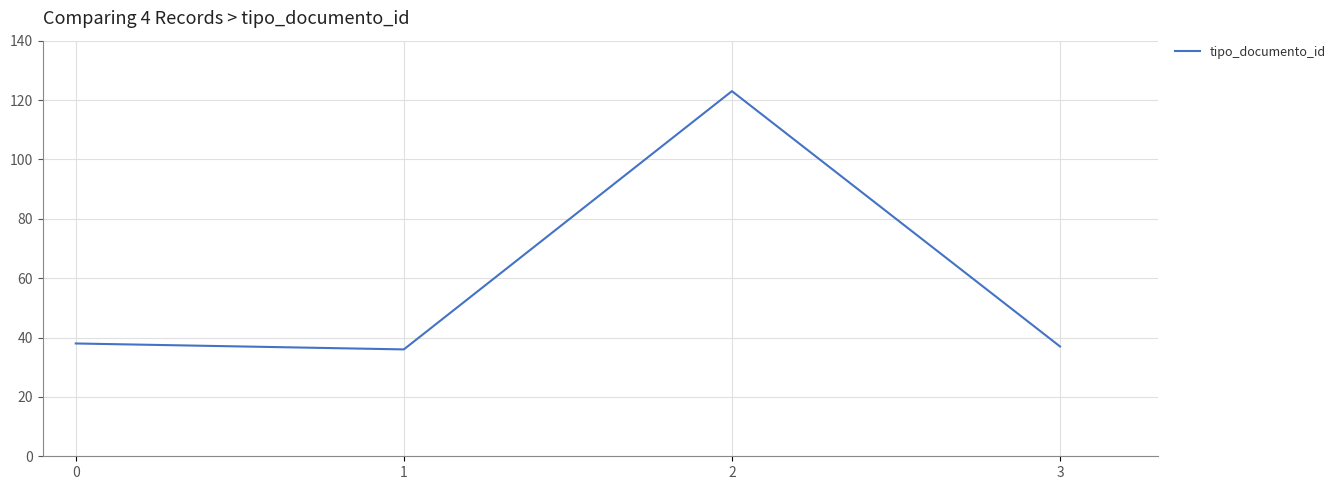

True or false: the data shows 12 at 0.

False